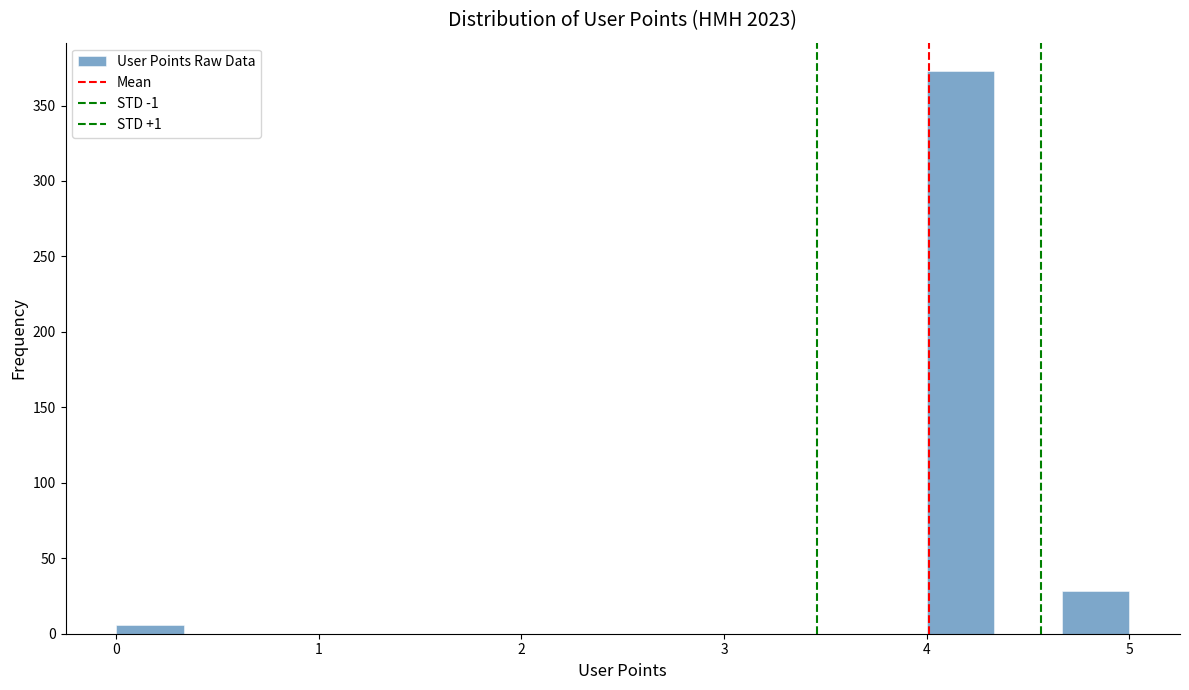

Read against the x-axis, roughly where is the centre of the tallest bar?

4.2